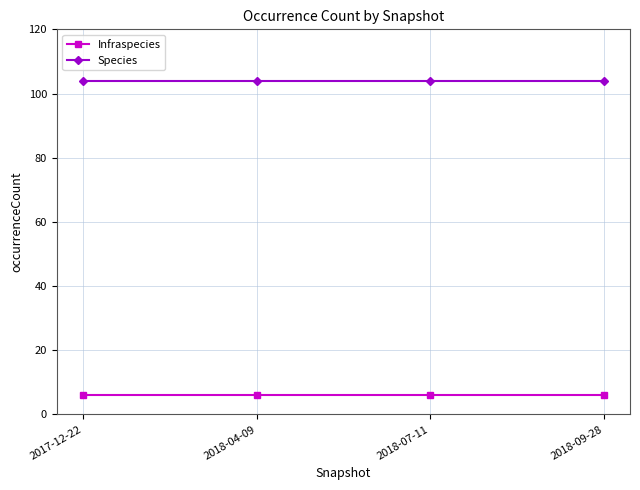

True or false: Infraspecies and Species intersect in this chart.

False